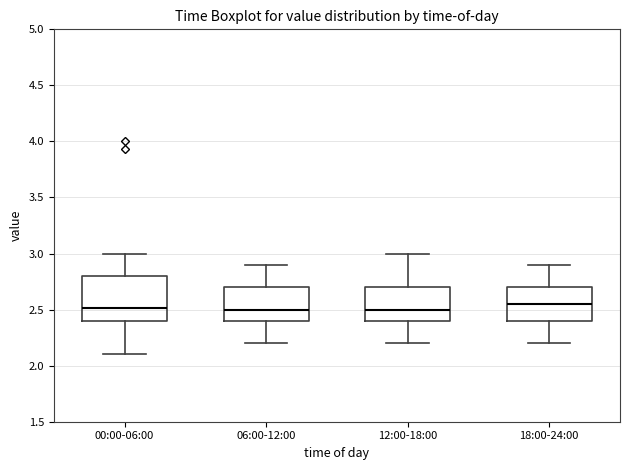

Reading left to right, read every box against the y-axis: the position of its median line, the range the box covers, and the ends of its whiskers. The values are not printed on the chart, so give them approximately, as read against the axis.

00:00-06:00: median 2.50, box 2.40 to 2.80, whiskers 2.10 to 3.00
06:00-12:00: median 2.50, box 2.40 to 2.70, whiskers 2.20 to 2.90
12:00-18:00: median 2.50, box 2.40 to 2.70, whiskers 2.20 to 3.00
18:00-24:00: median 2.55, box 2.40 to 2.70, whiskers 2.20 to 2.90